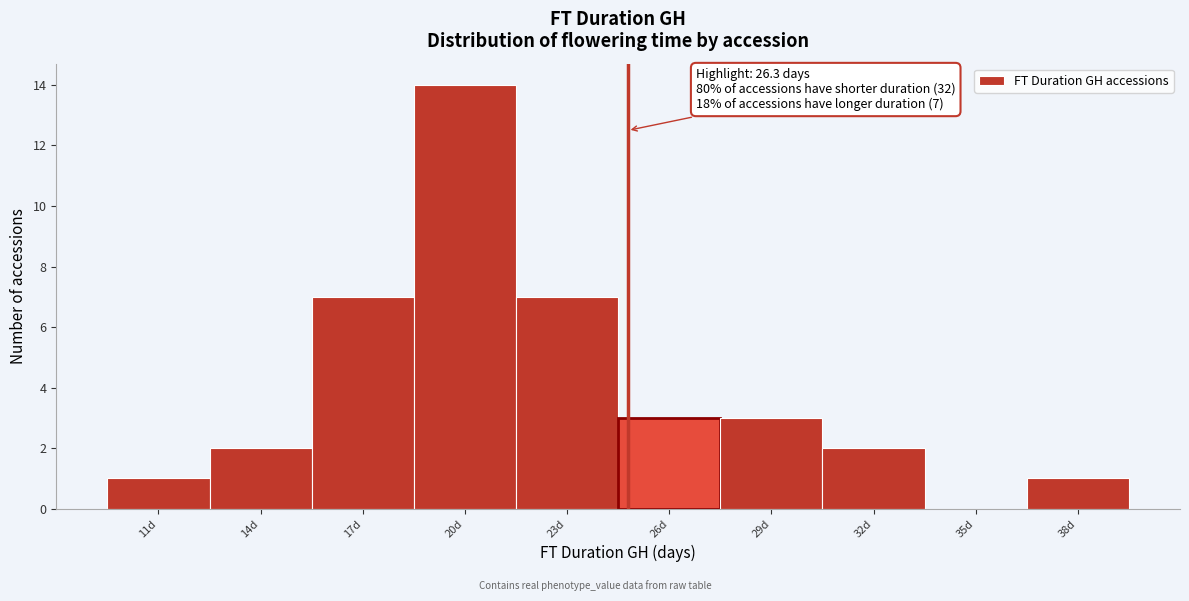

Reading left to right, what are all the values shown in this chart?

11d=1	14d=2	17d=7	20d=14	23d=7	26d=3	29d=3	32d=2	35d=0	38d=1